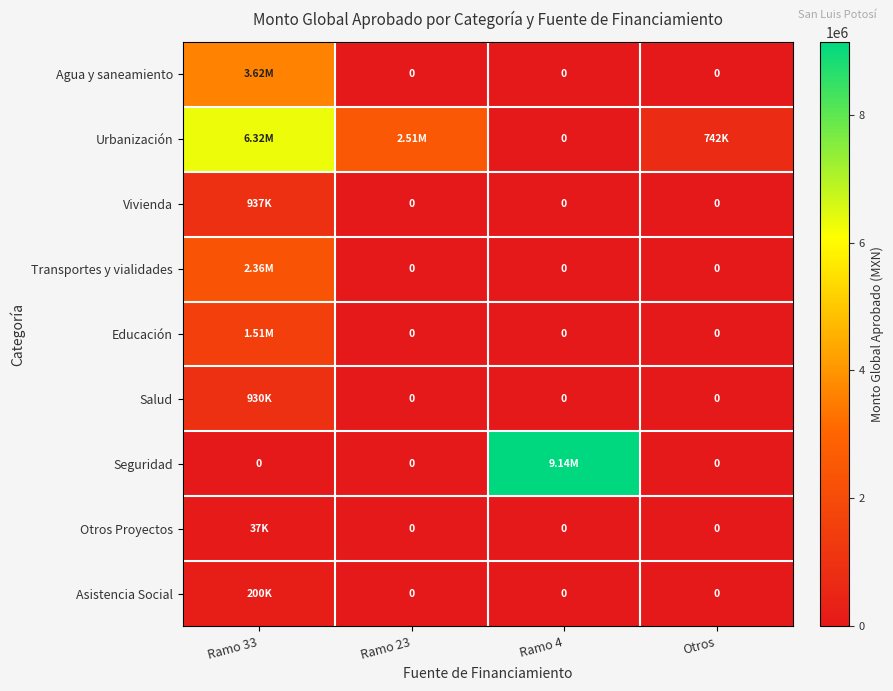

What is the approximate value of Educación at Ramo 33?

1509877.0